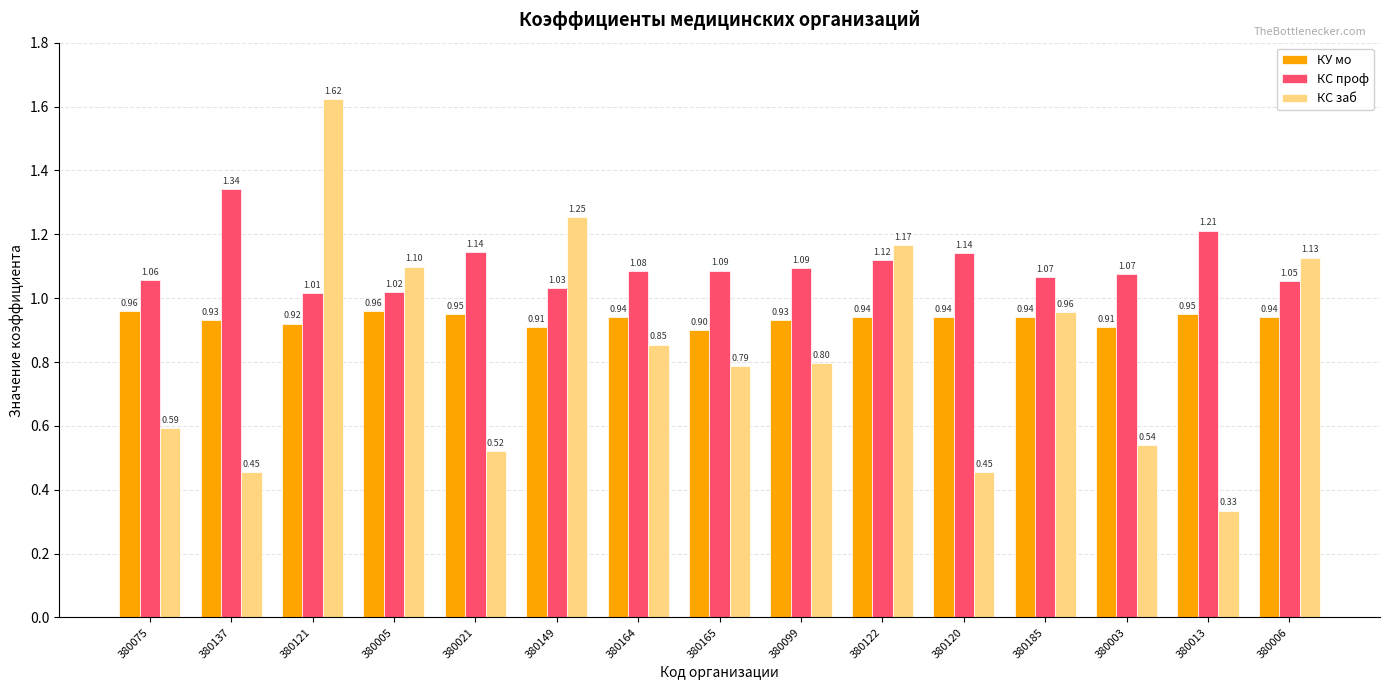

True or false: КС проф has a value of 1.1 at 380122.

True